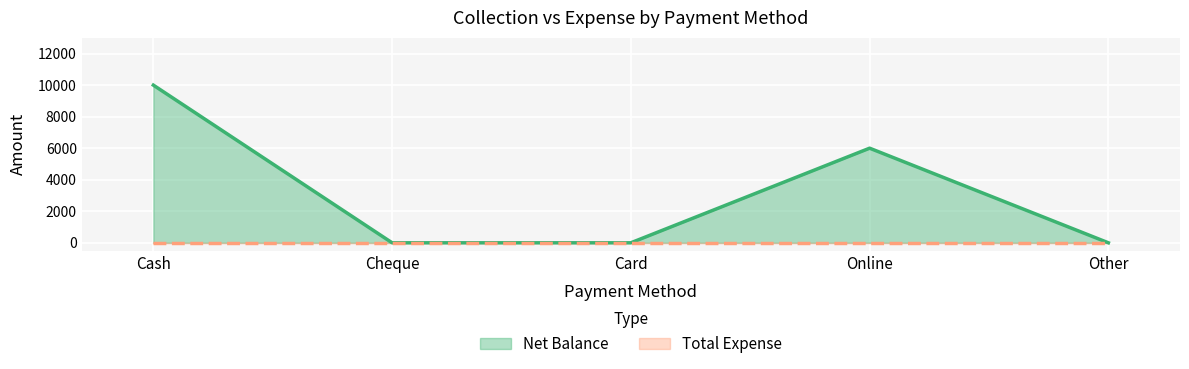

List the labels in order of value, largest first.

Cash, Online, Cheque, Card, Other